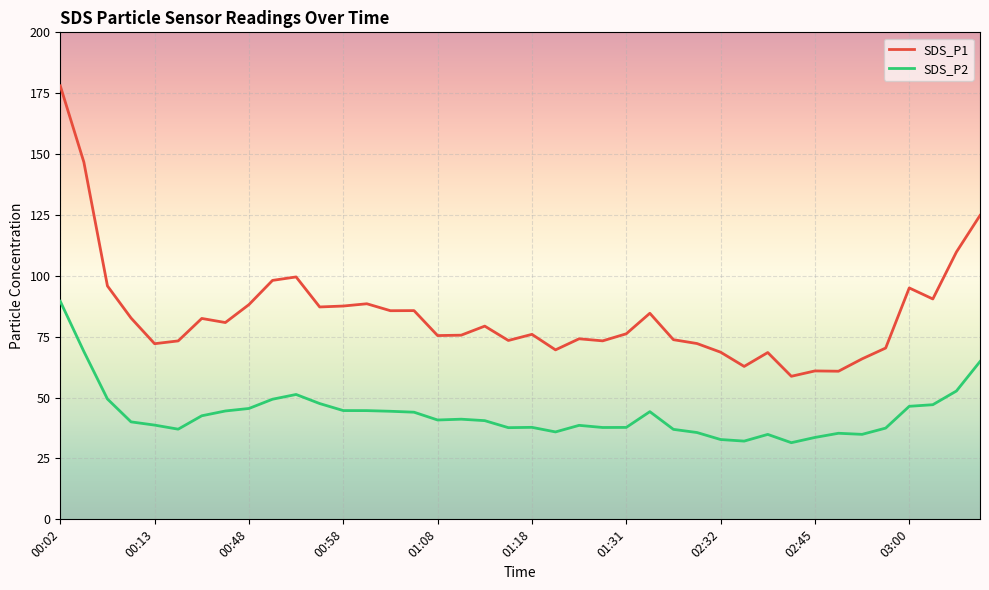

True or false: SDS_P1 and SDS_P2 cross at least once.

False